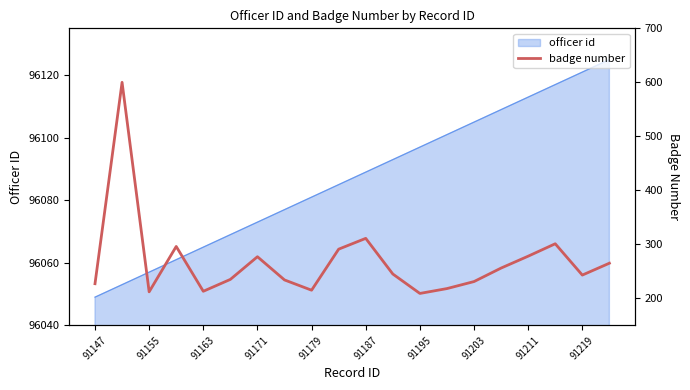

What is the maximum value for officer id?

96125